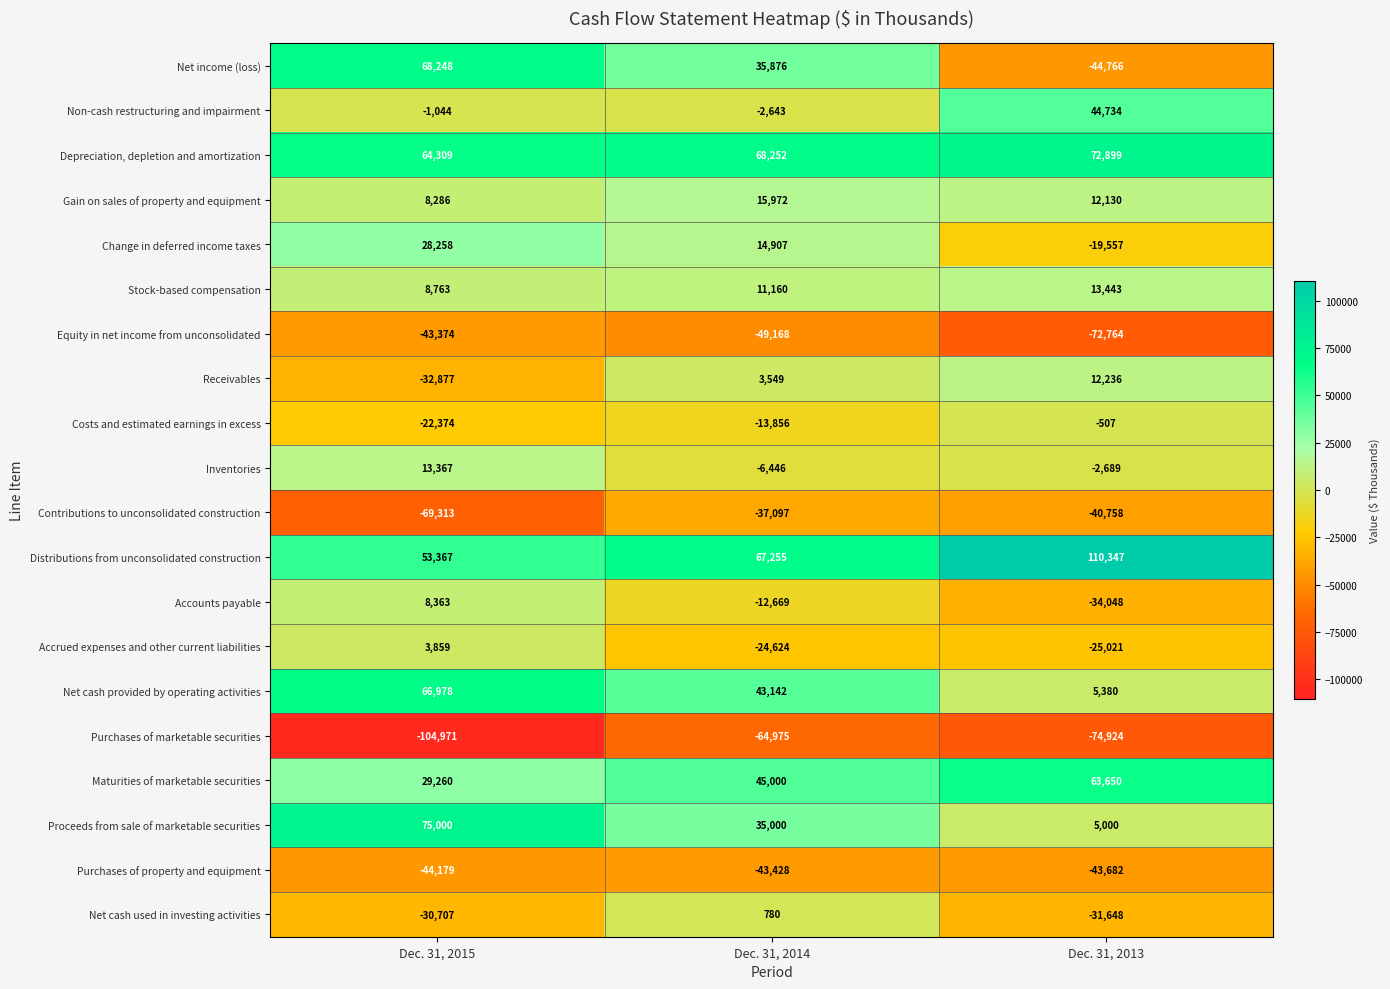

What is the average value of the Non-cash restructuring and impairment series?

13682